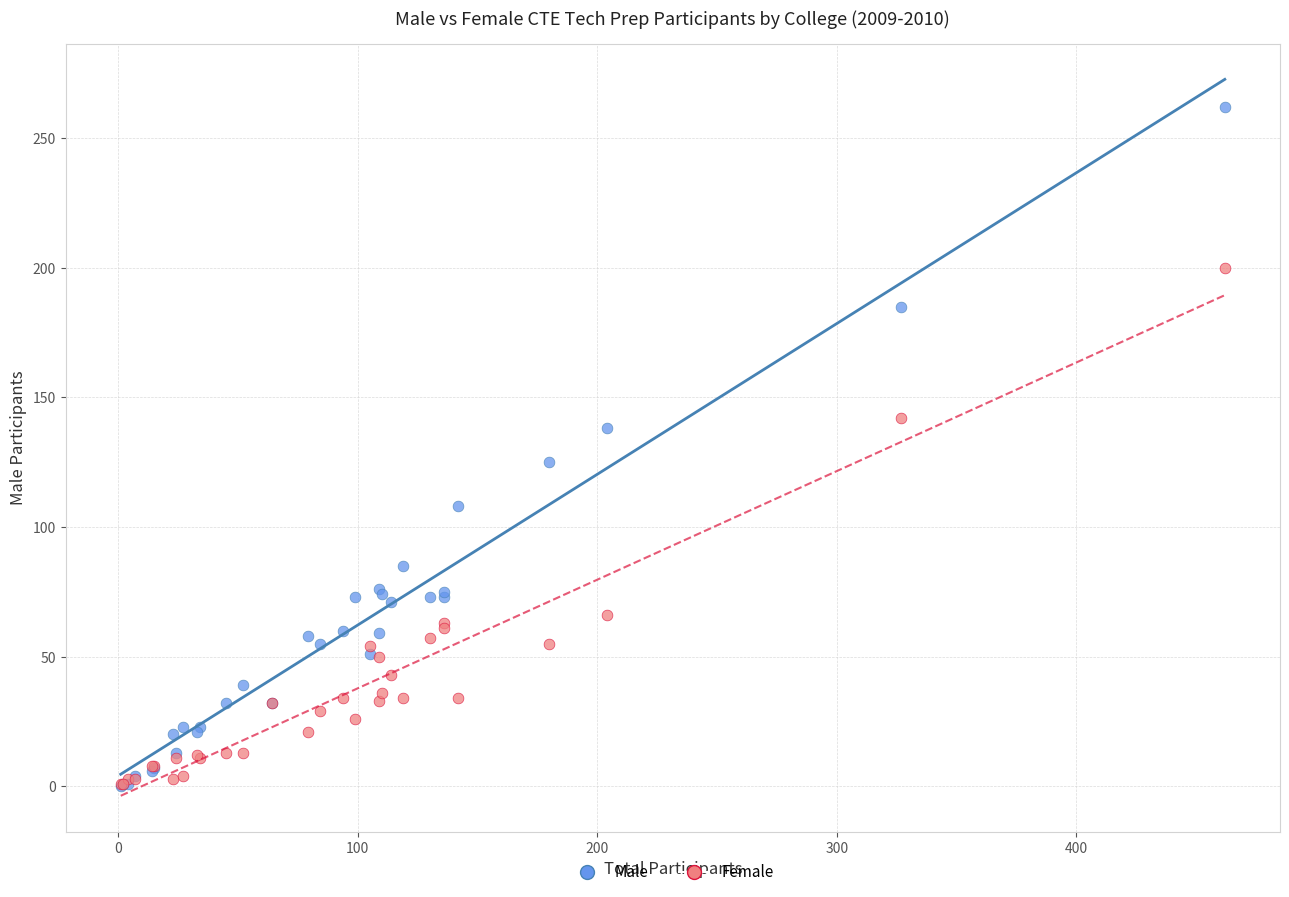

Which series reaches the maximum Y coordinate?

Male